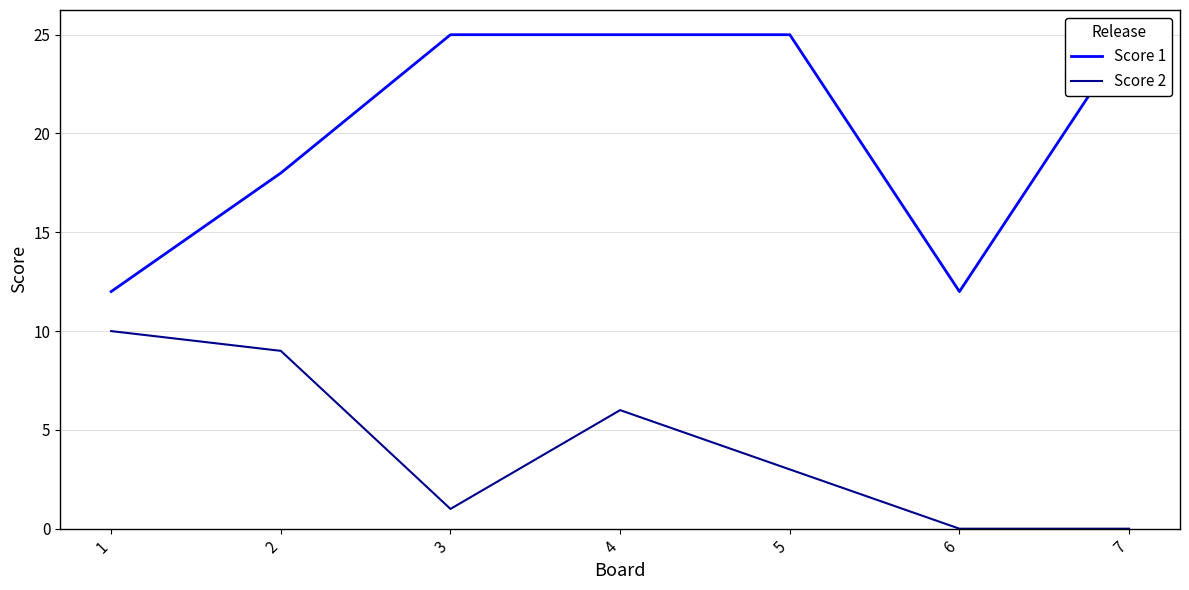

Reading left to right, what are all the values shown in this chart?

Score 1: 1=12	2=18	3=25	4=25	5=25	6=12	7=25
Score 2: 1=10	2=9	3=1	4=6	5=3	6=0	7=0